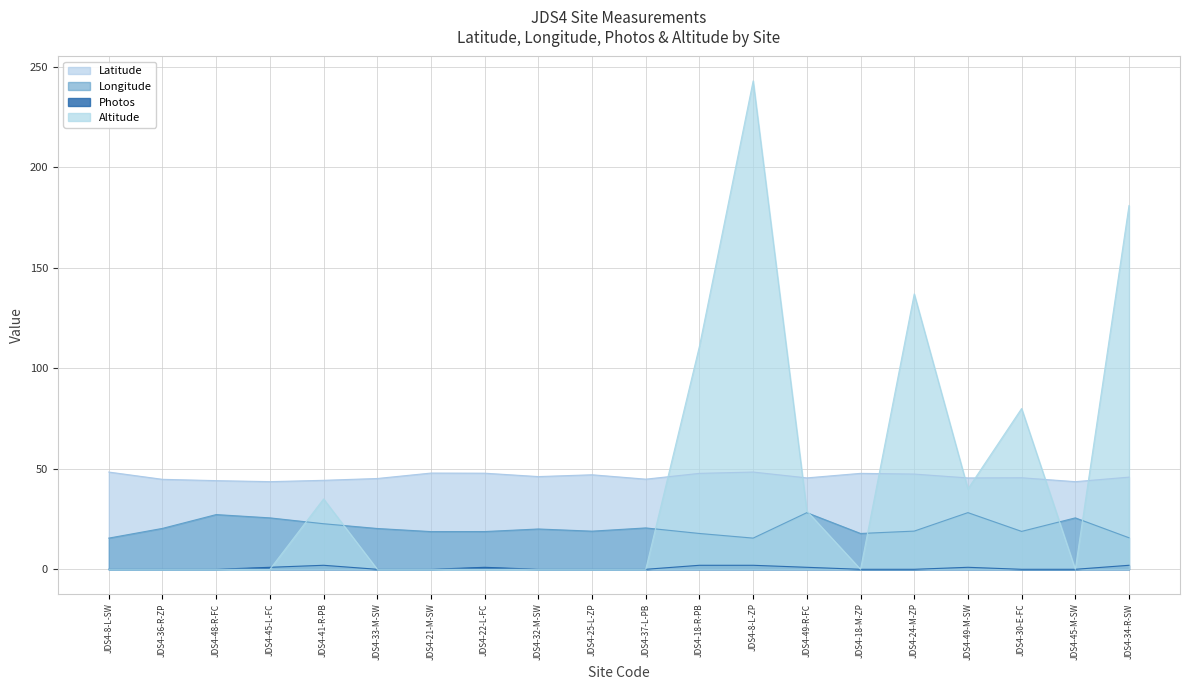

At how many categories does at least one series exceed 22?

20